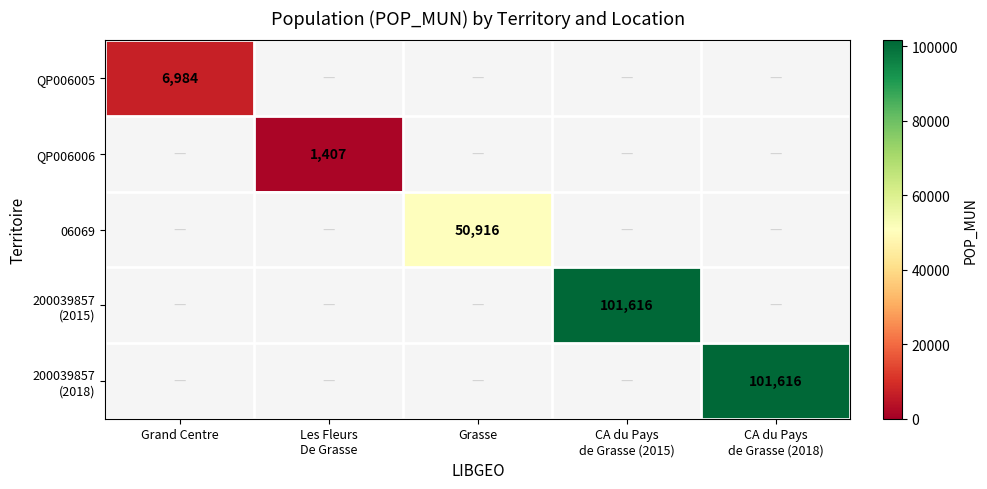

List the series in order of their peak value, lowest first.

QP006006, QP006005, 06069, 200039857 (2015), 200039857 (2018)